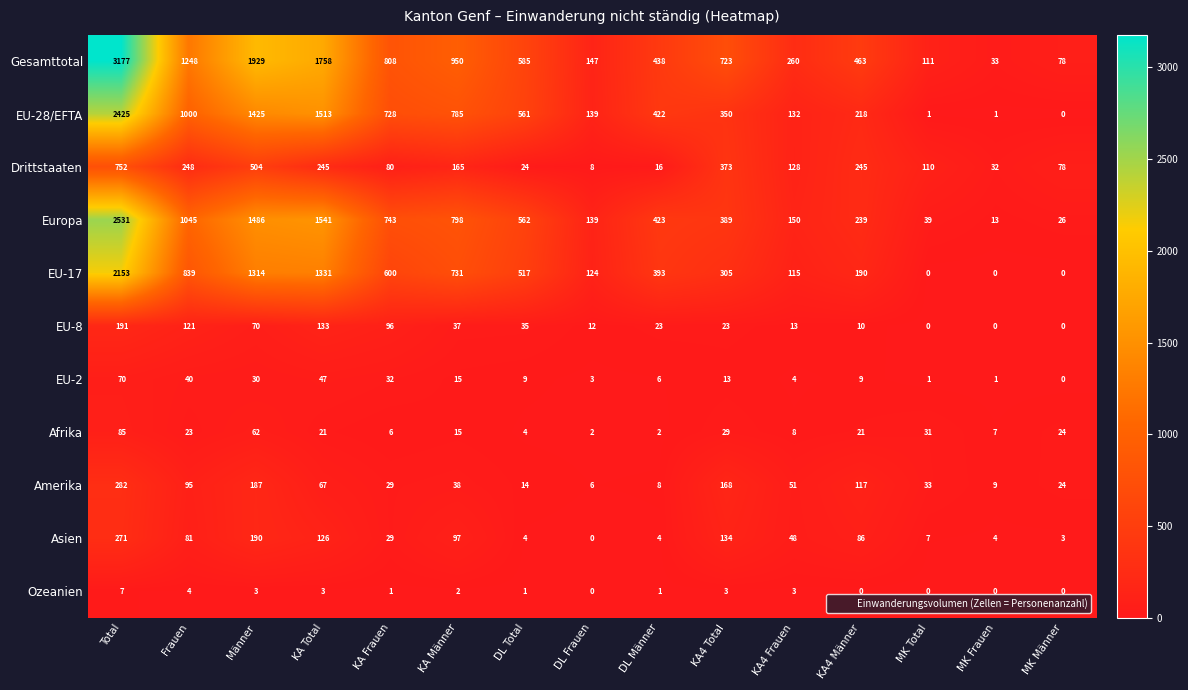

At which label is EU-2 closest to 35?

KA Frauen